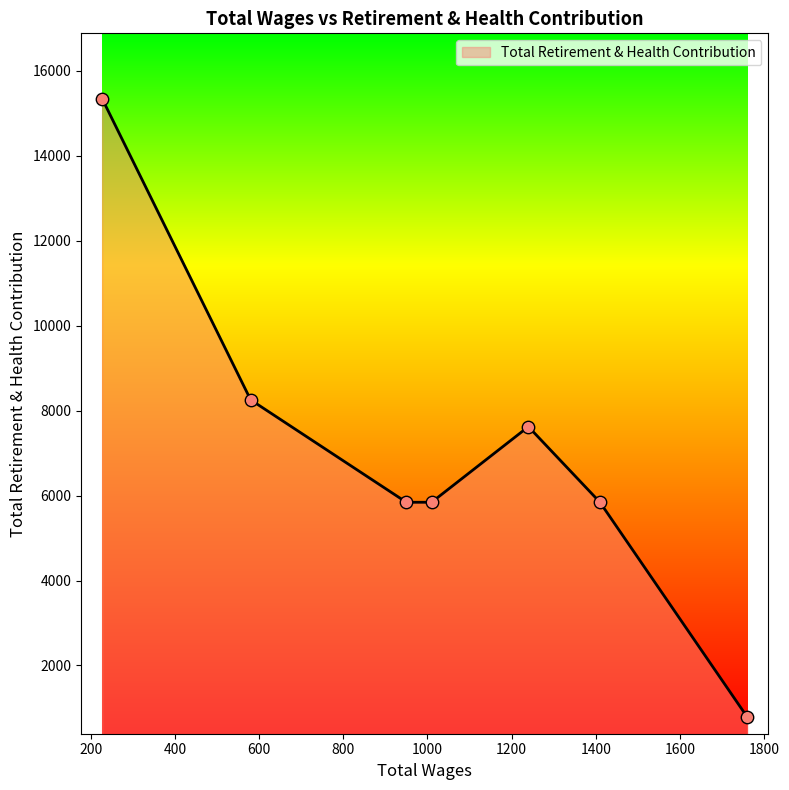

What is the difference between the maximum and minimum values?

14563